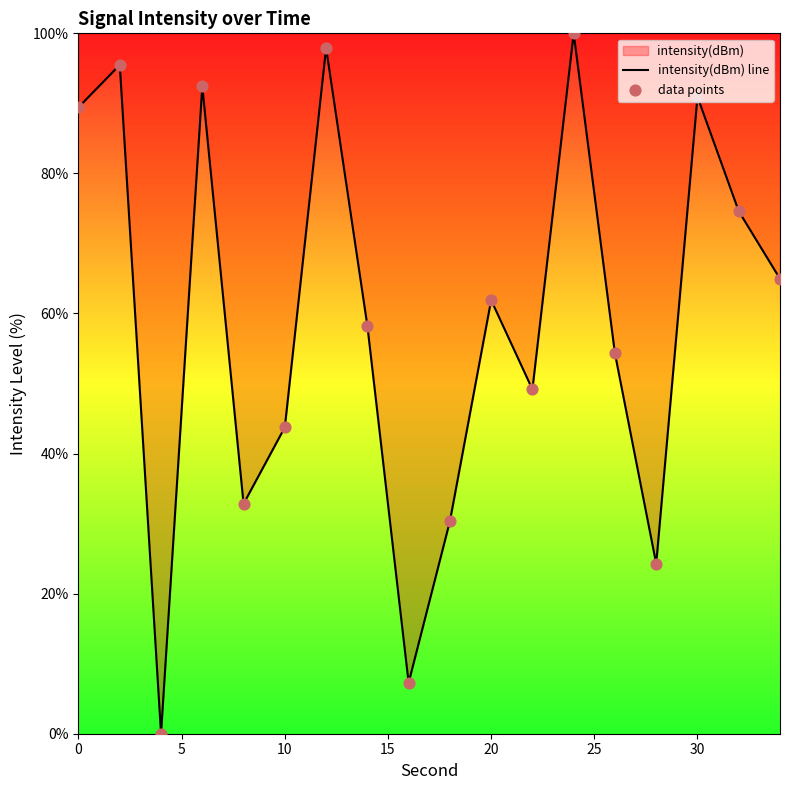

At how many categories does at least one series exceed 56?

10